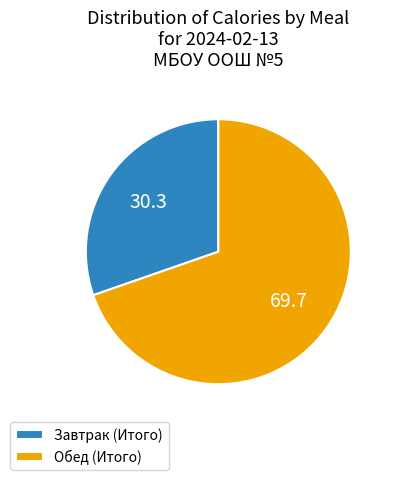

What is the ratio of the value at Обед (Итого) to the value at Завтрак (Итого)?

2.3